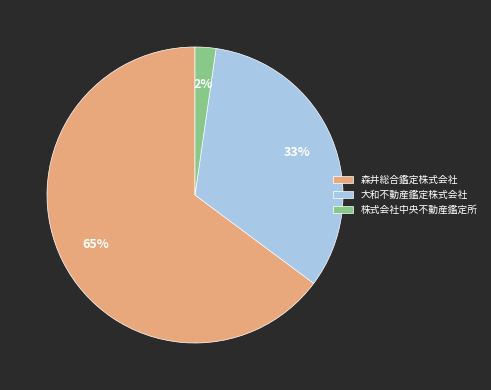

What percentage is the 森井総合鑑定株式会社 slice, to the nearest percent?

65%